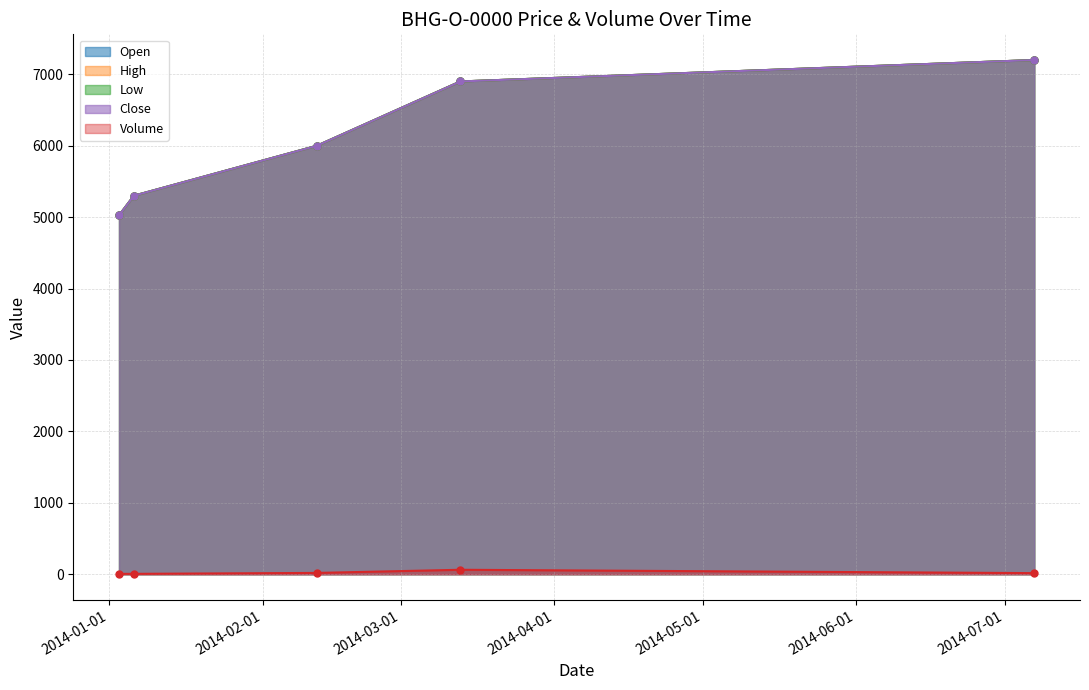

What is the average value of the Low series?

6085